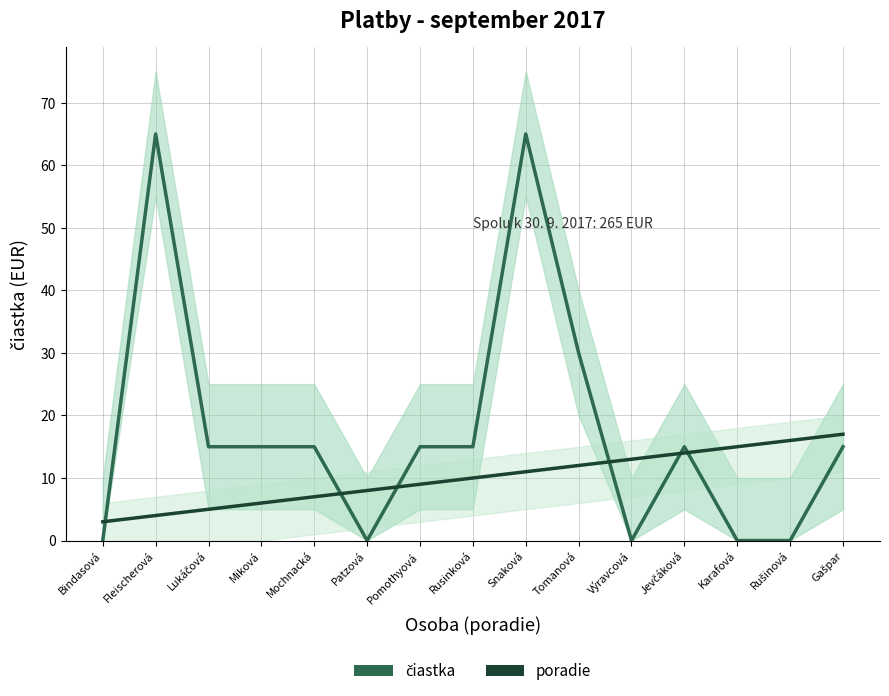

Is the value of poradie at Miková greater than the value of čiastka at Mochnacká?

No